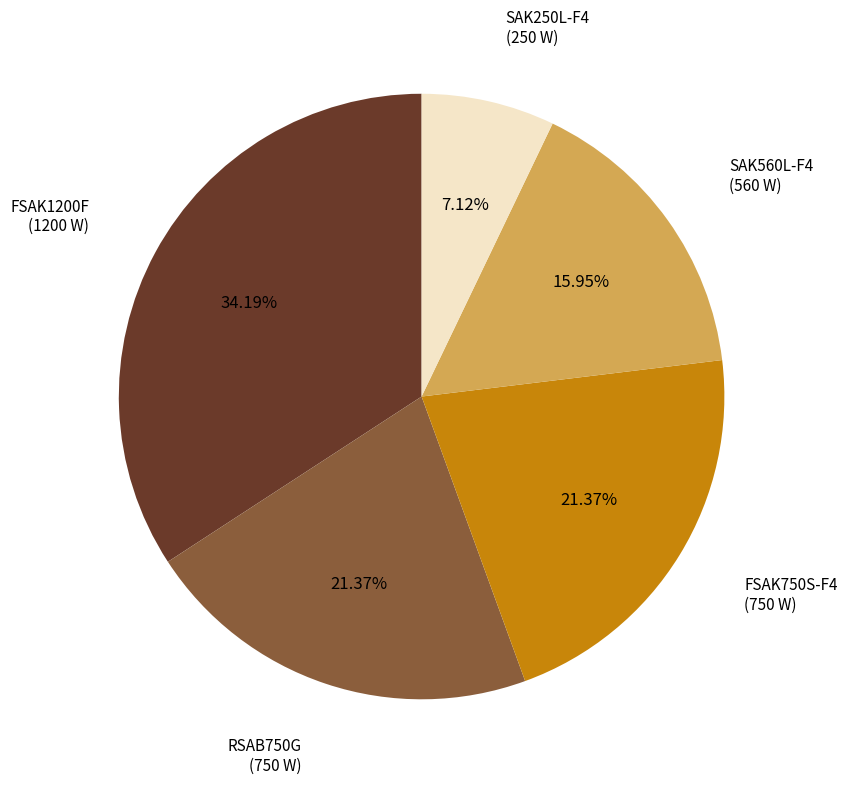

Does any single category account for the majority?

No